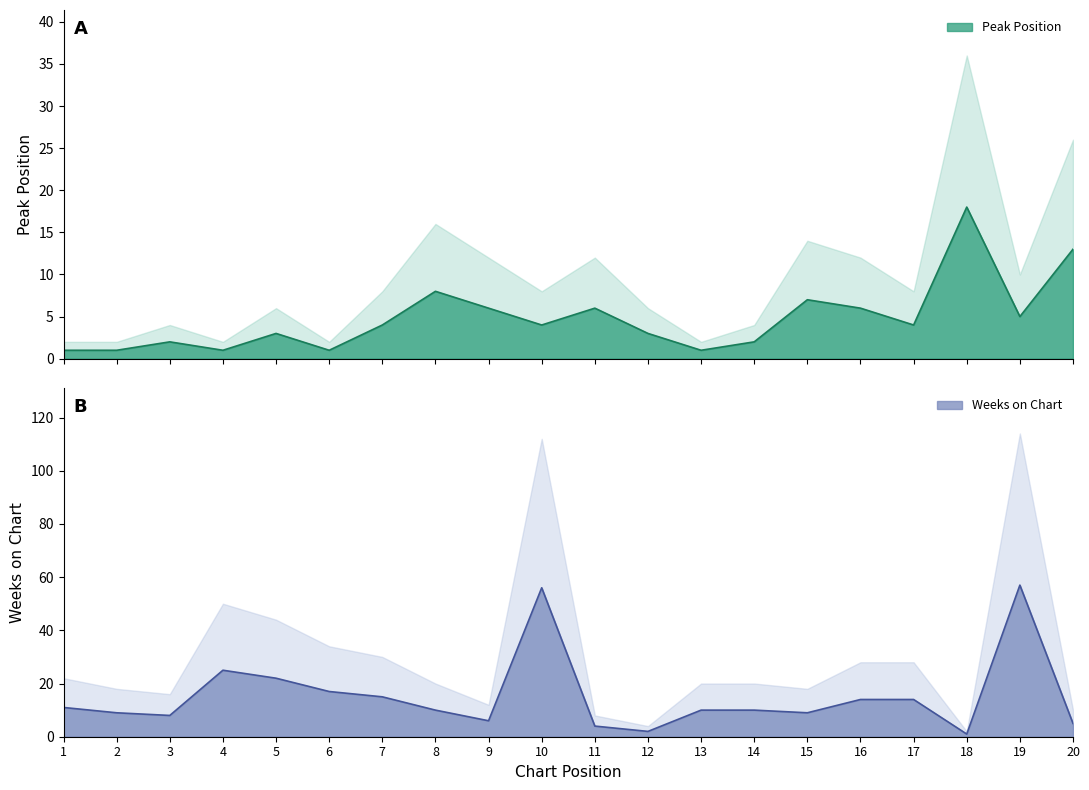

Does the chart display data point markers on the line(s)?

No